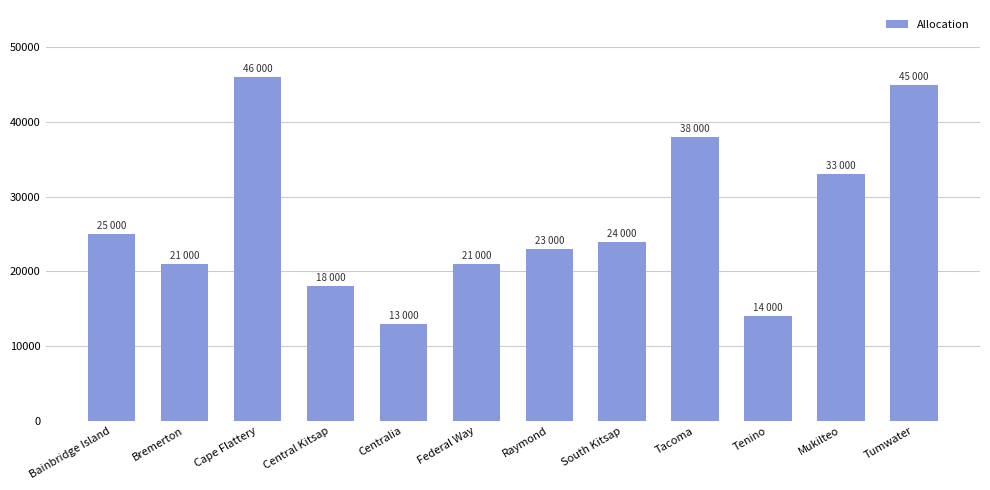

What is the minimum value shown in the chart?

13000